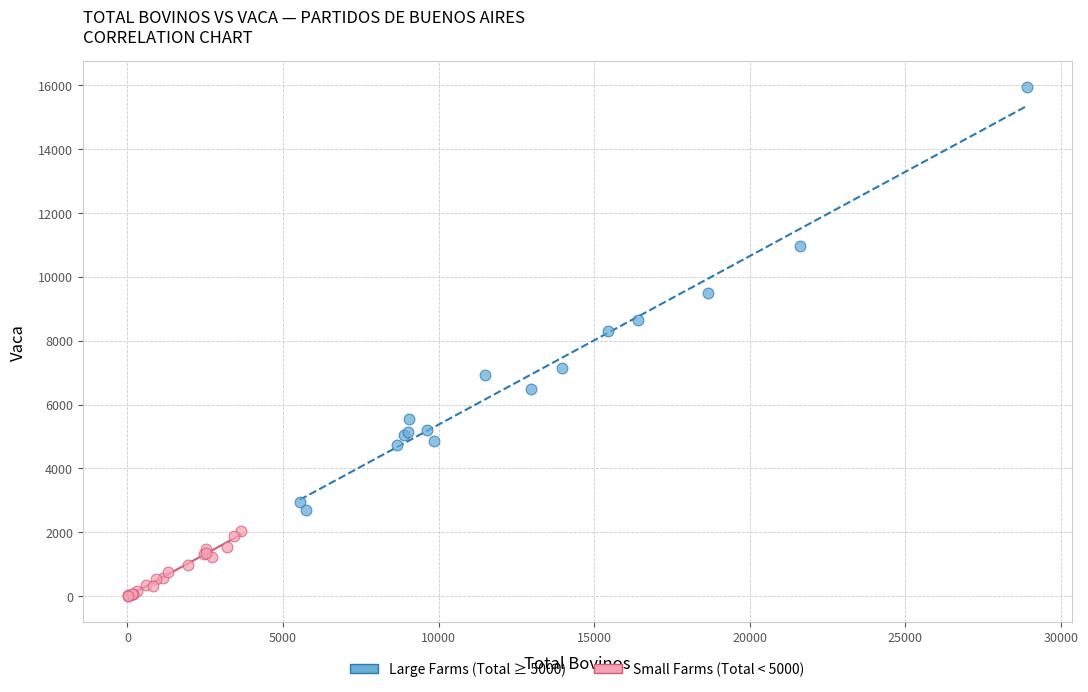

Which series contains the lowest Y value?

Small Farms (Total < 5000)